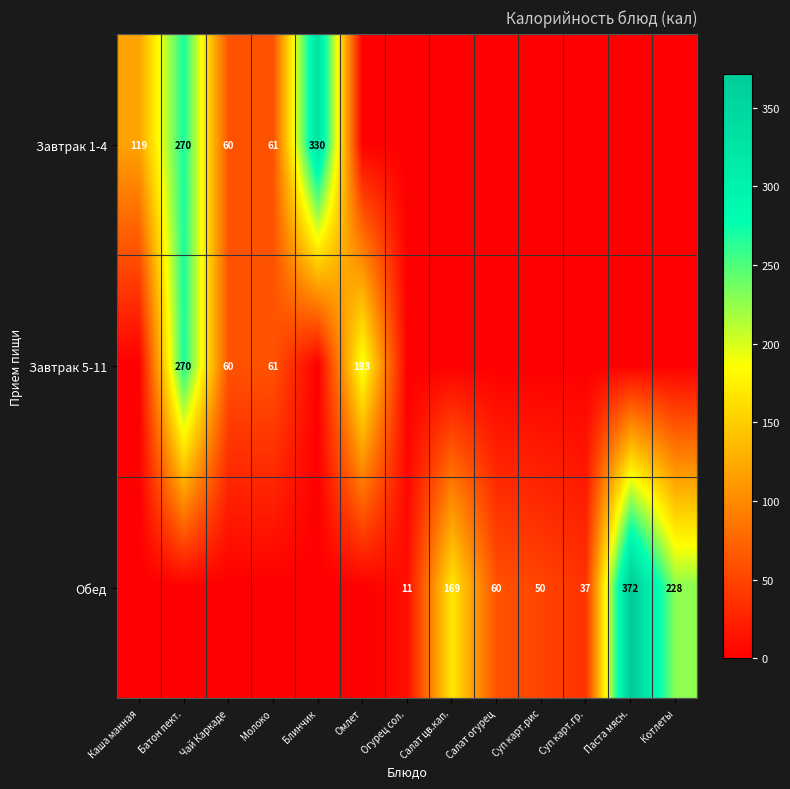

What is the total value across all series at Омлет?

193.2